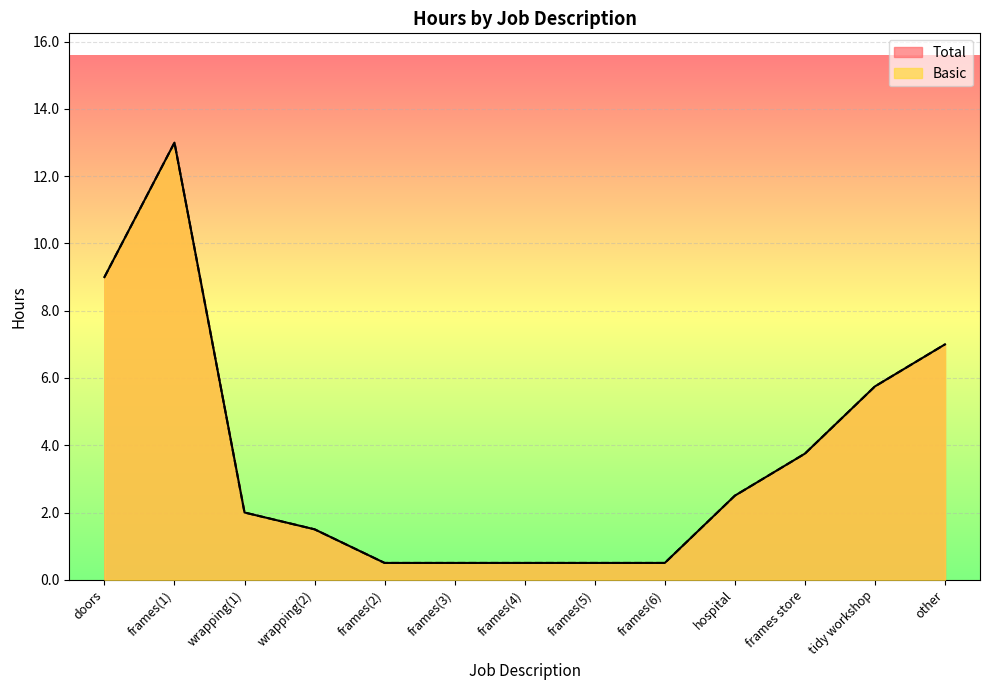

Rank the series by their maximum value, from highest to lowest.

Total, Basic